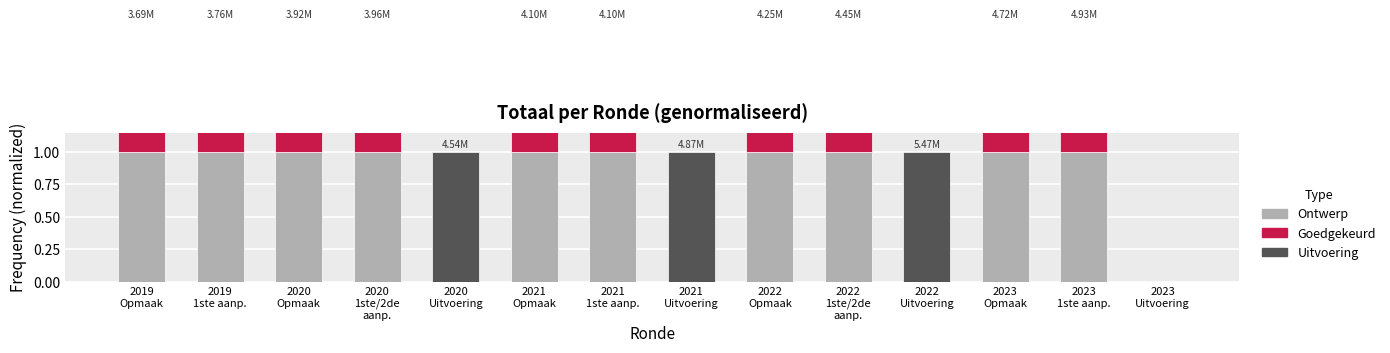

Reading left to right, list all the values displayed in this chart.

Ontwerp: 1	1	1	1	0	1	1	0	1	1	0	1	1	0
Goedgekeurd: 1	1	1	1	0	1	1	0	1	1	0	1	1	0
Uitvoering: 0	0	0	0	1	0	0	1	0	0	1	0	0	0